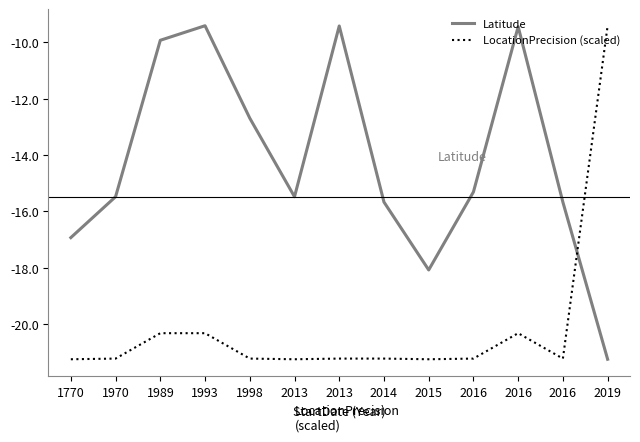

Is it true that Latitude equals -16.9 at 1770?

True